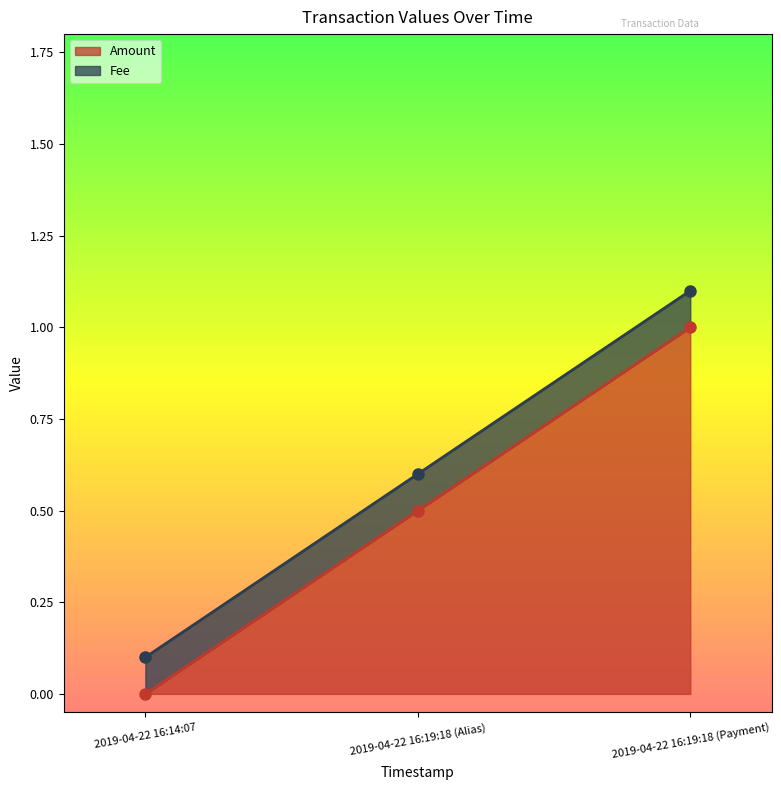

Is it true that the value at 2019-04-22 16:19:18 (Payment) is 1.3?

False